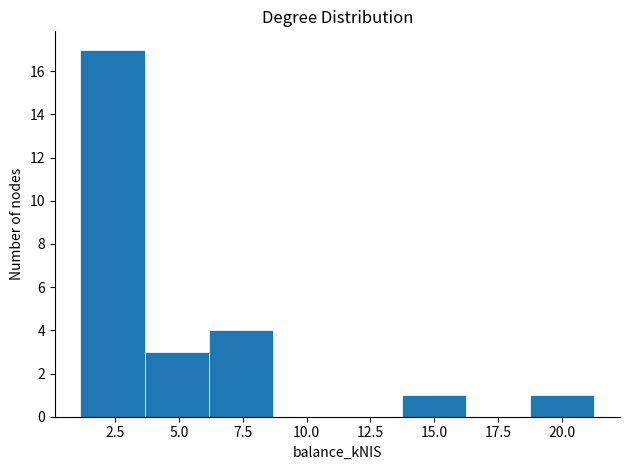

Reading left to right, transcribe this chart: for each bar, give the range it covers on the x-axis and its height. Neither the bar edges nor the heights are printed on the chart, so give them approximately, as read against the axes.

1.0 to 3.5: 17
3.5 to 6.0: 3
6.0 to 8.5: 4
8.5 to 11.0: 0
11.0 to 13.5: 0
13.5 to 16.0: 1
16.0 to 19.0: 0
19.0 to 21.5: 1